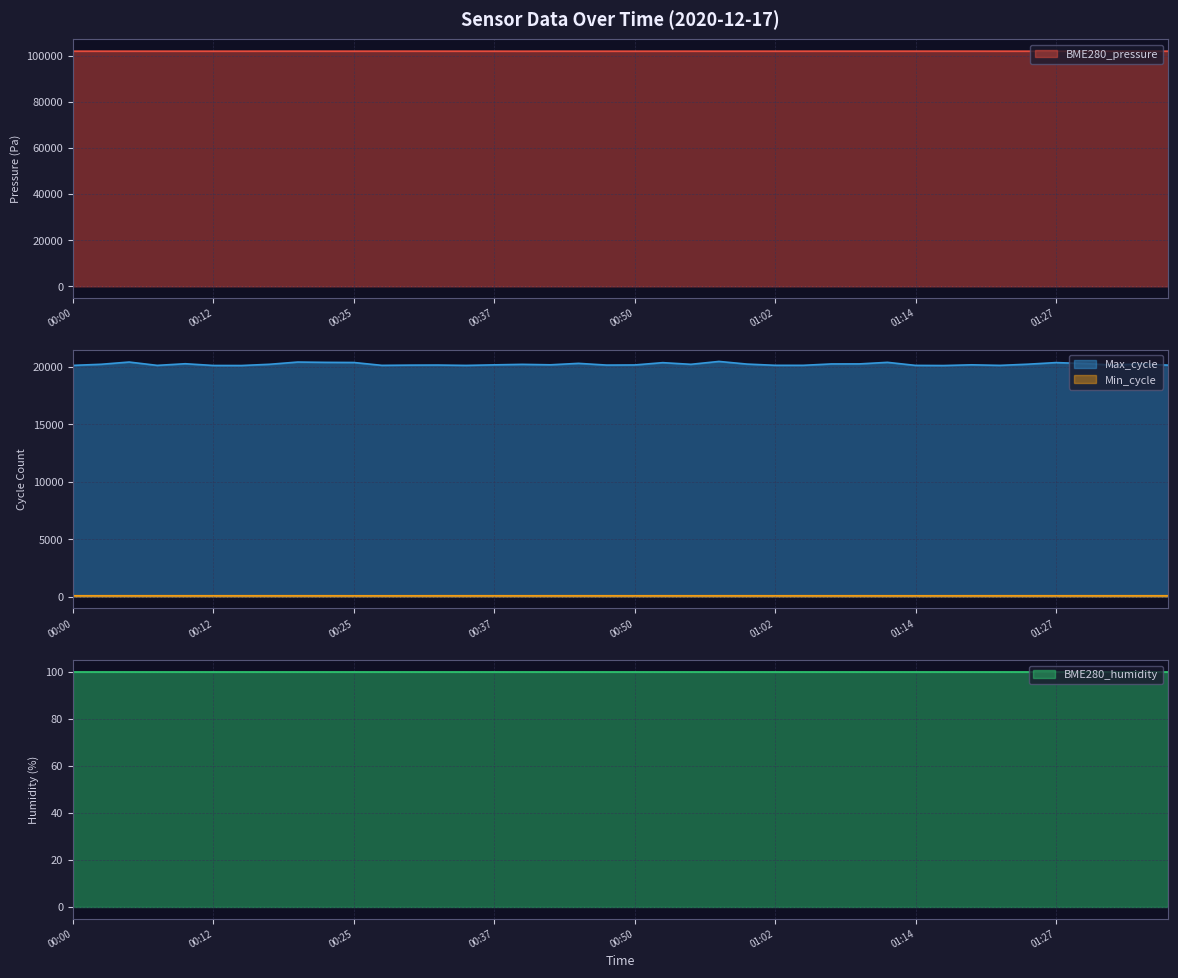

Does the chart display data point markers on the line(s)?

No